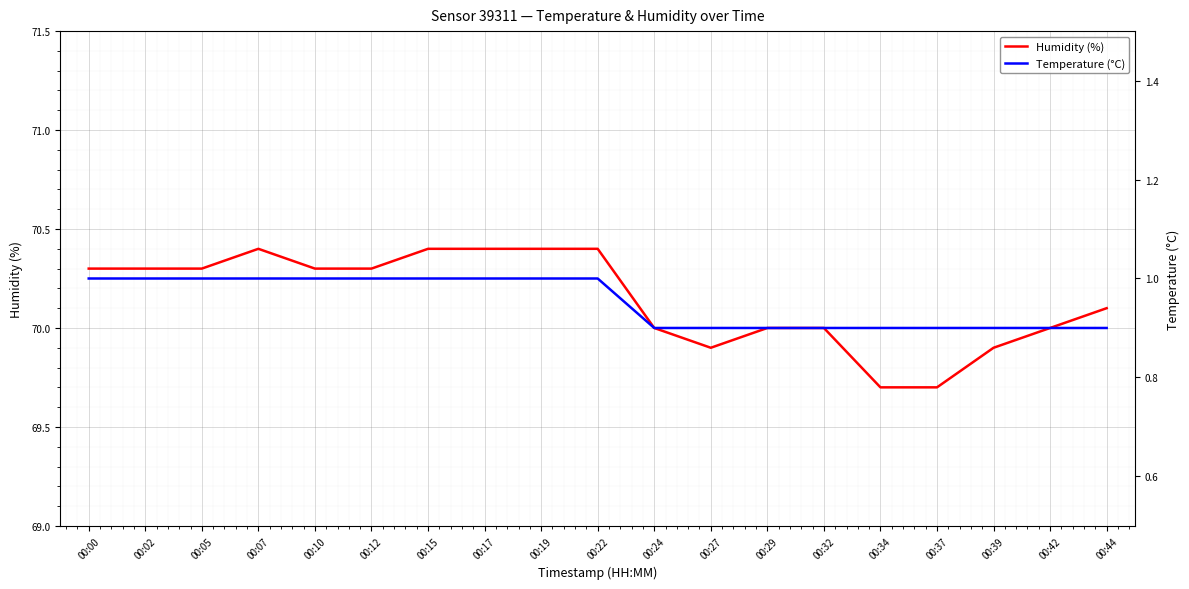

Which series has the largest range (max minus min)?

Humidity (%)